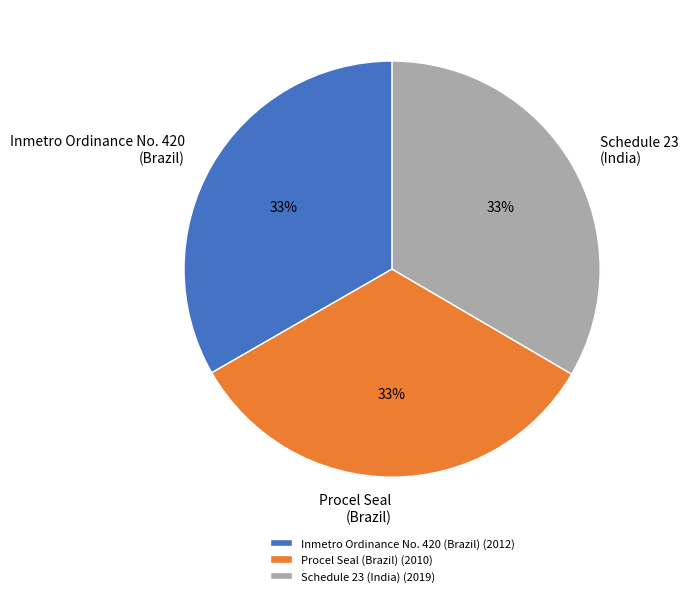

Does any single category account for the majority?

No